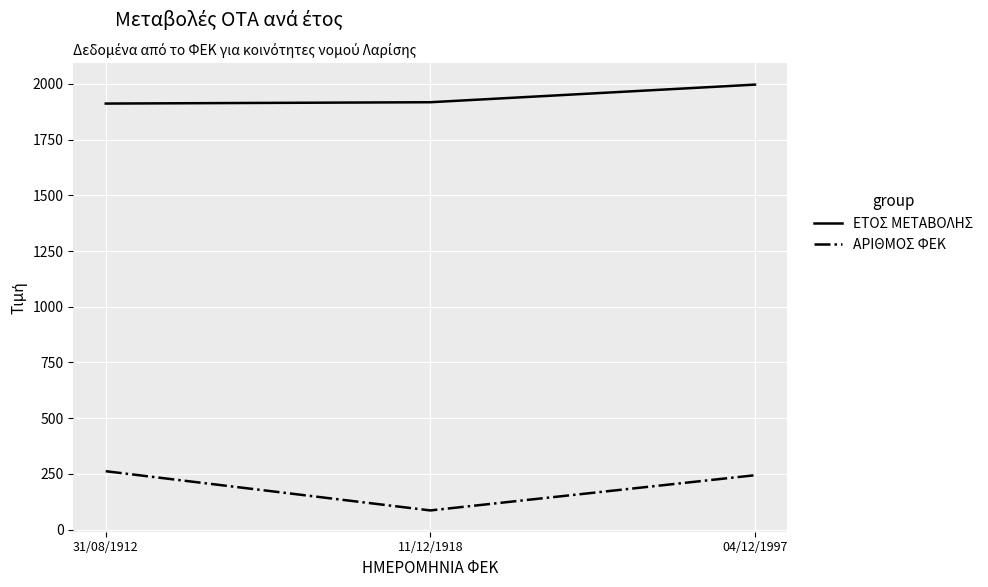

Which series has the largest range (max minus min)?

ΑΡΙΘΜΟΣ ΦΕΚ